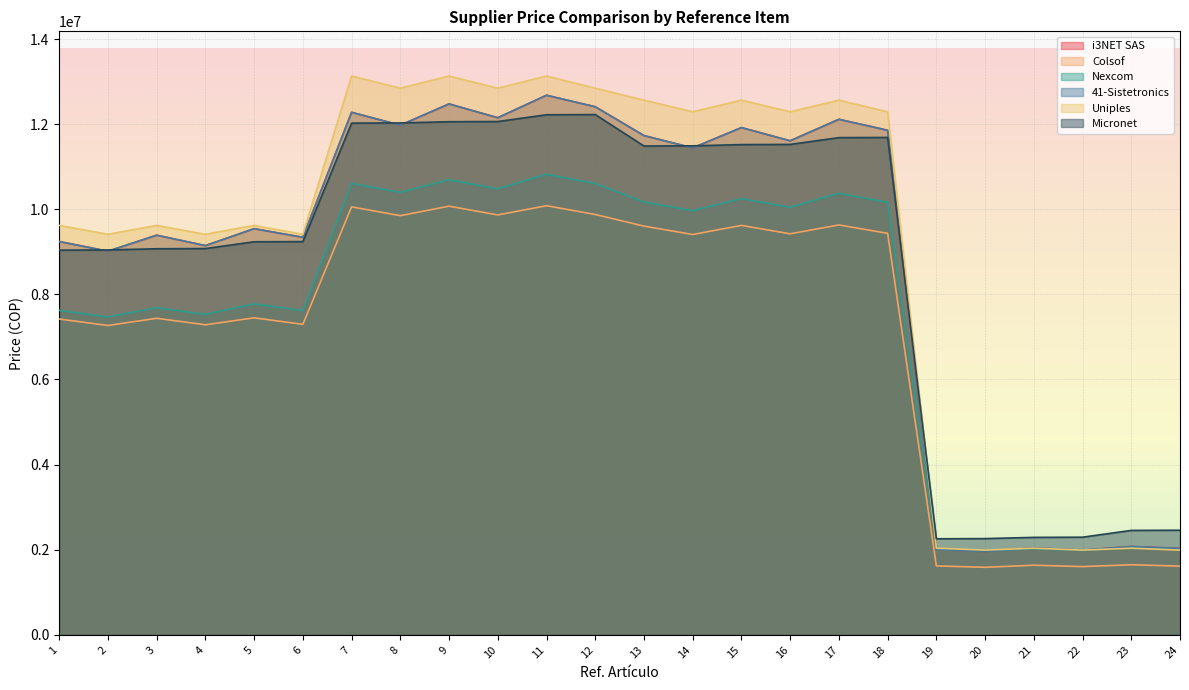

Read the i3NET SAS value at 2.

9014706.5